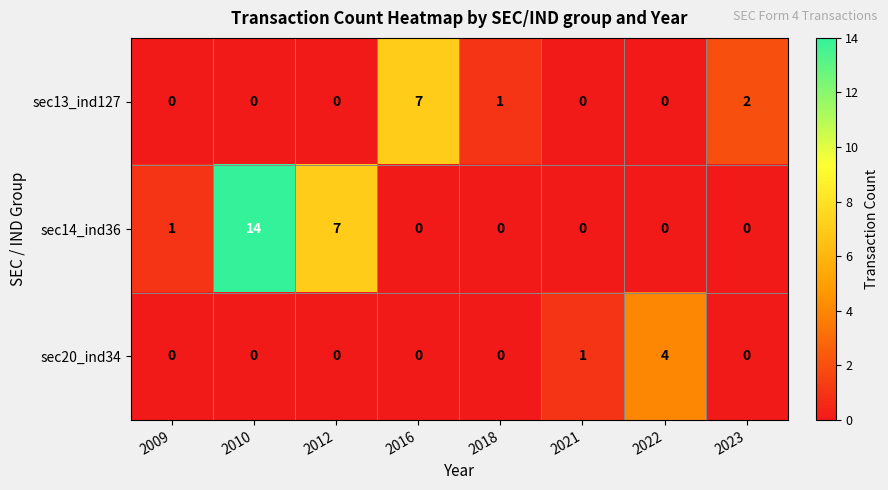

How many values in the sec14_ind36 series exceed 0?

3